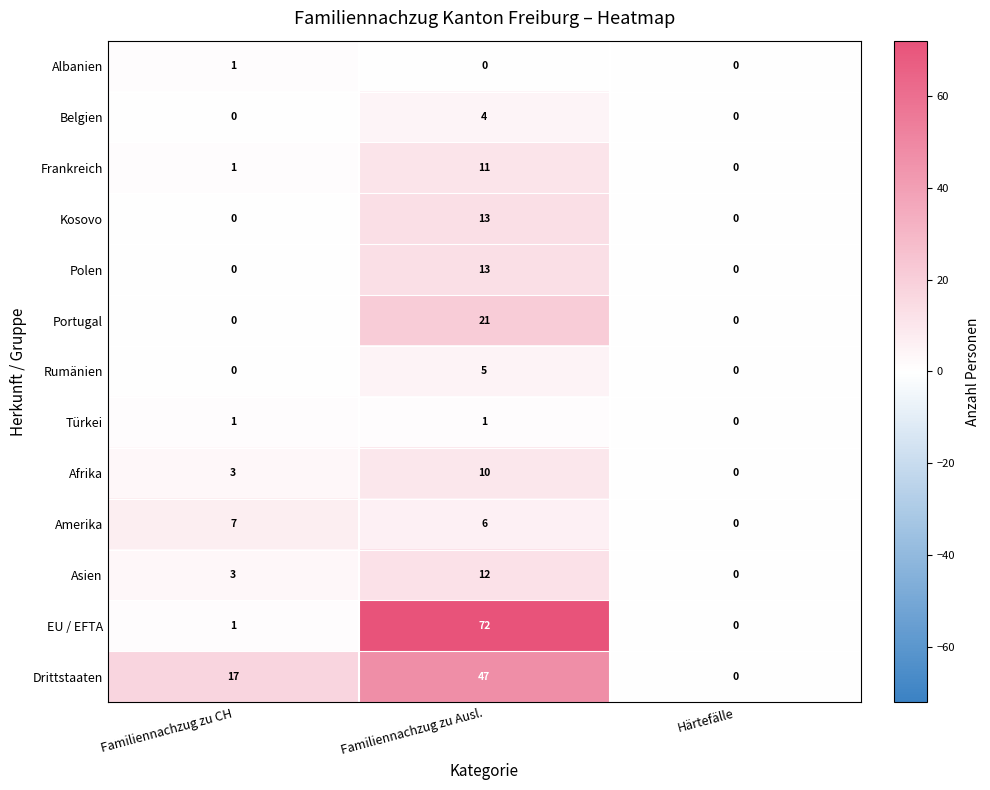

The Kosovo series shows 0 at Härtefälle. True or false?

True